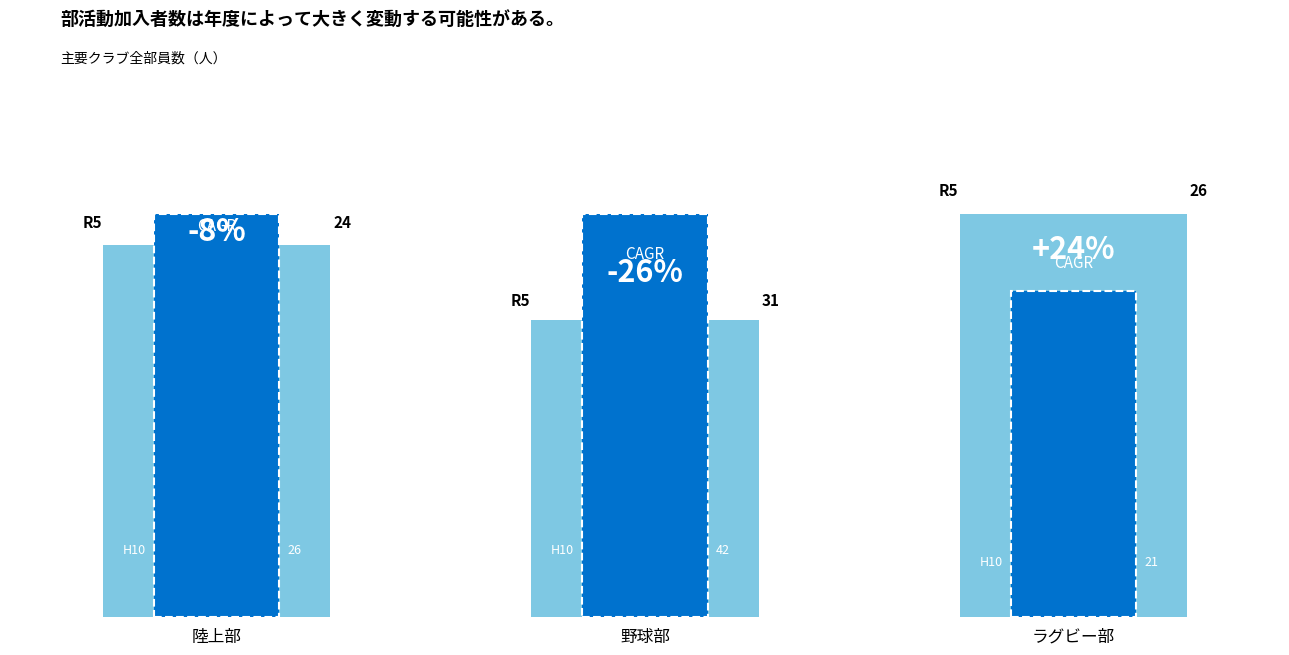

Are the bars grouped side by side (vs. stacked)?

Yes